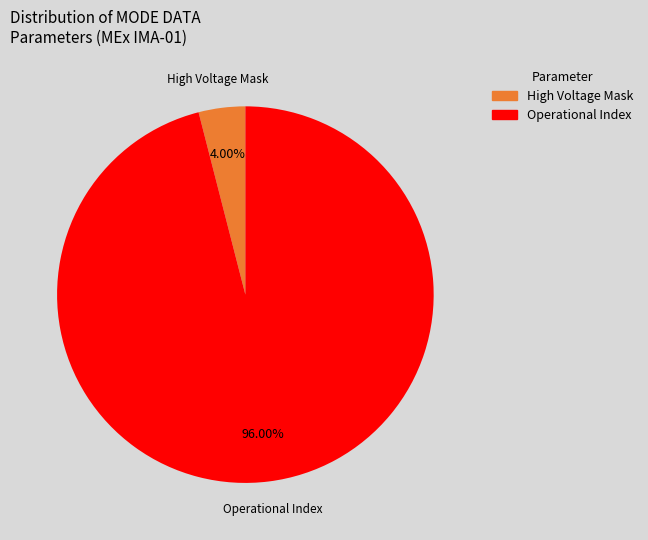

Is there a majority slice in this chart?

Yes